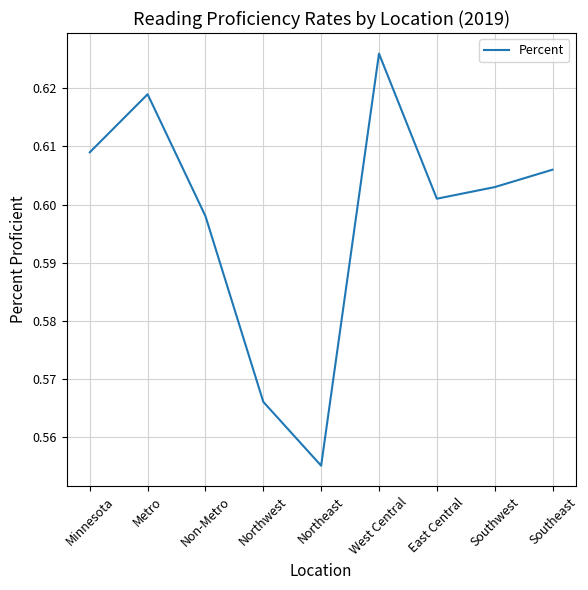

True or false: the data has more than 2 interior local peaks.

False